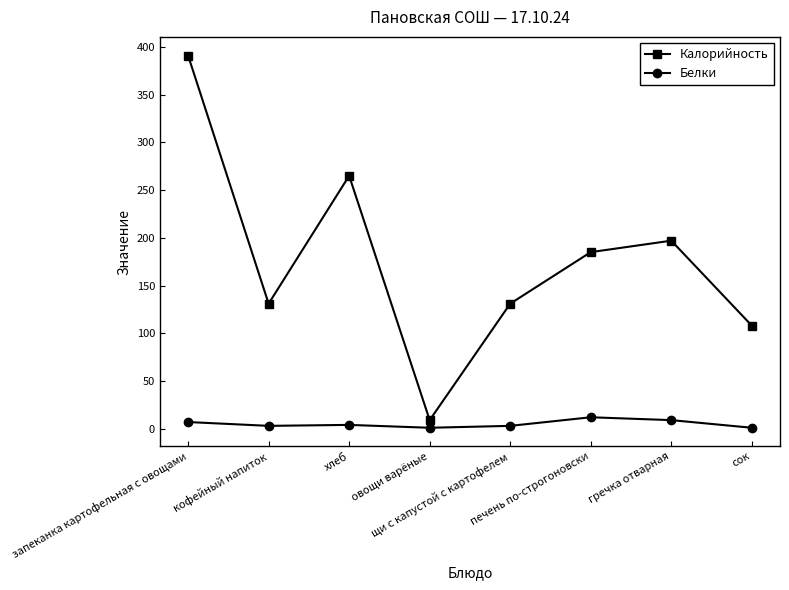

Which series has the widest spread of values?

Калорийность